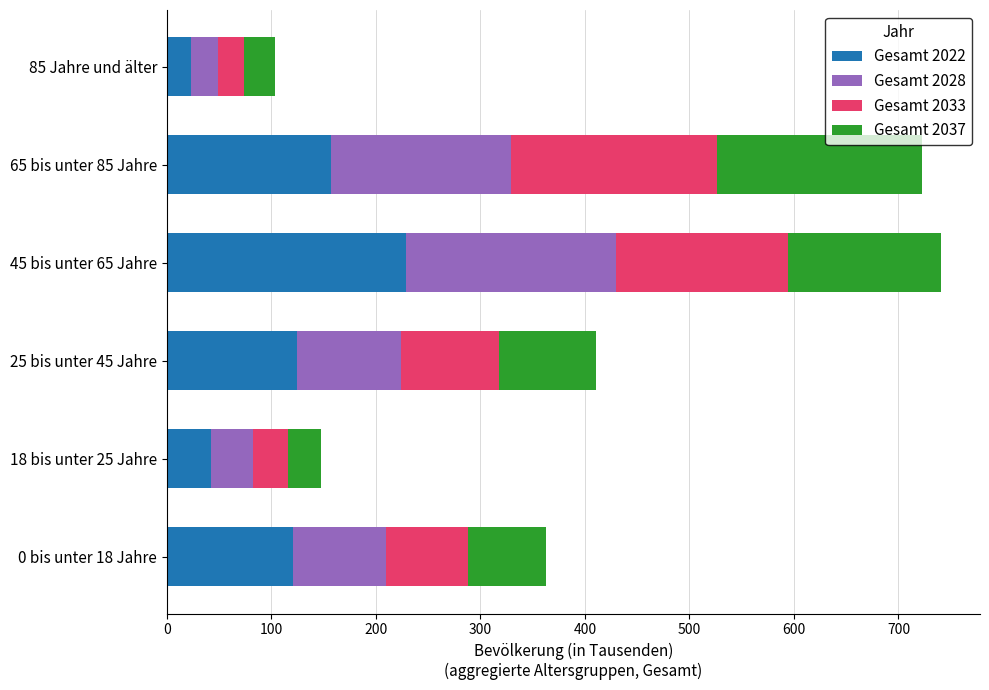

How many categories are shown in the chart?

6